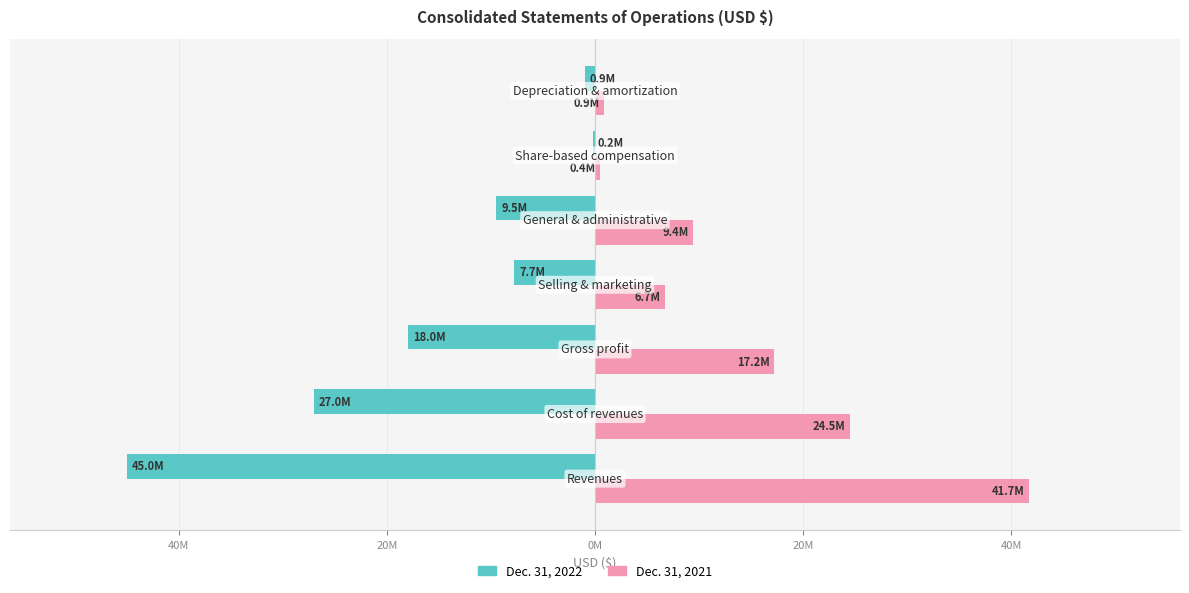

What are all the series names shown in the legend?

Dec. 31, 2022, Dec. 31, 2021